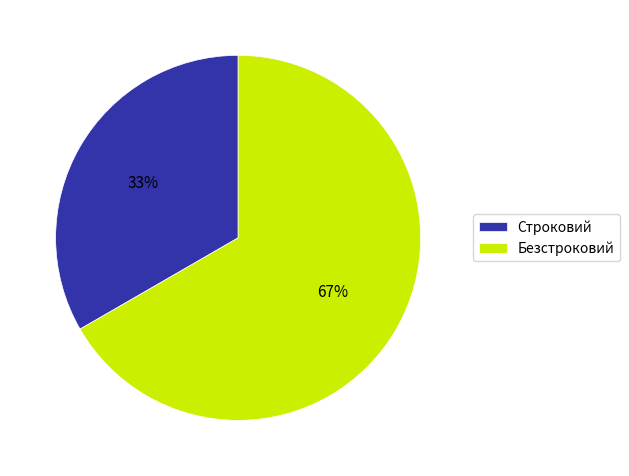

Is it true that Безстроковий is 67% of the pie?

True